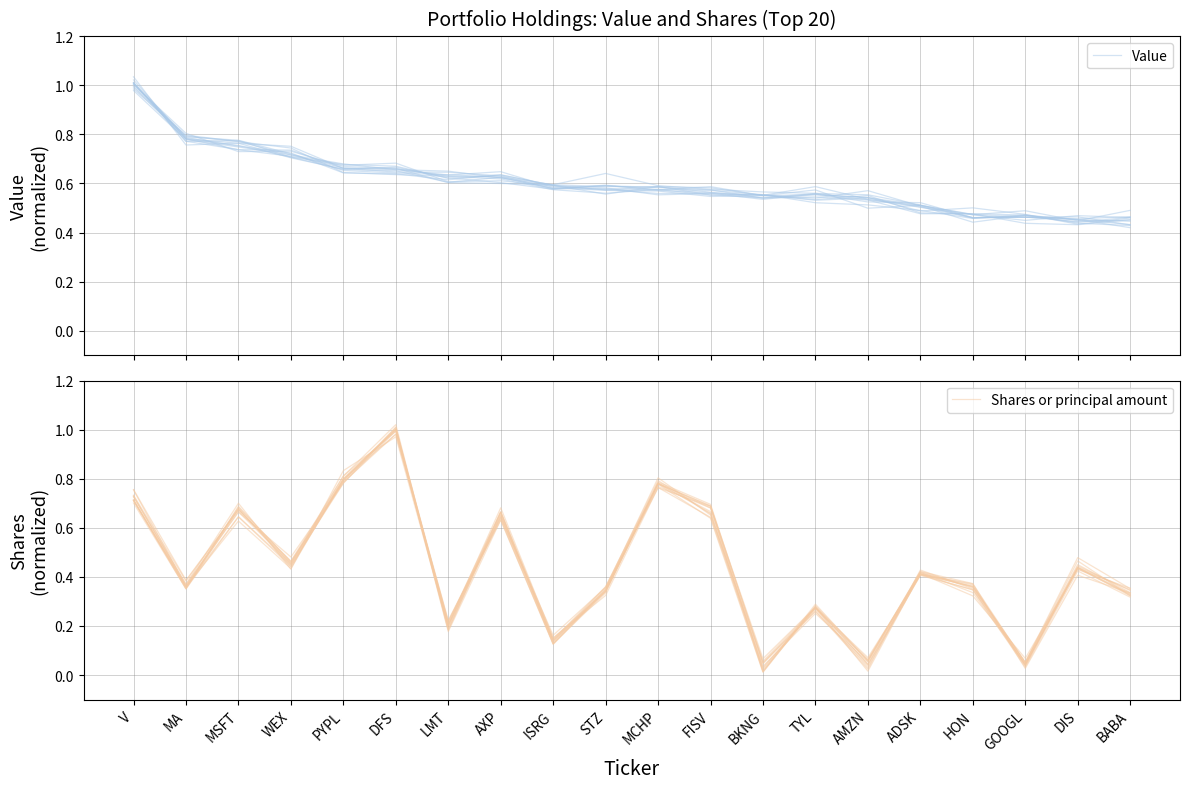

What is the total value across all series at BKNG?

0.6